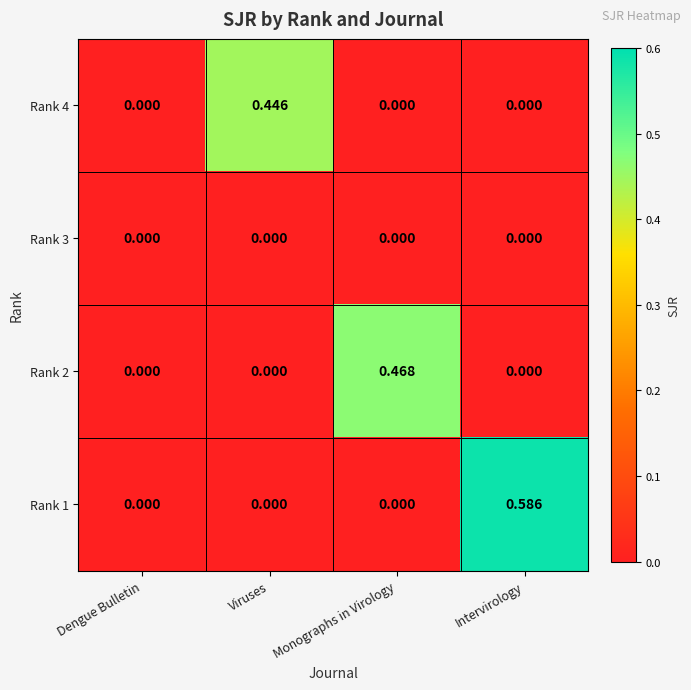

At which category does the chart reach its peak across all series?

Intervirology